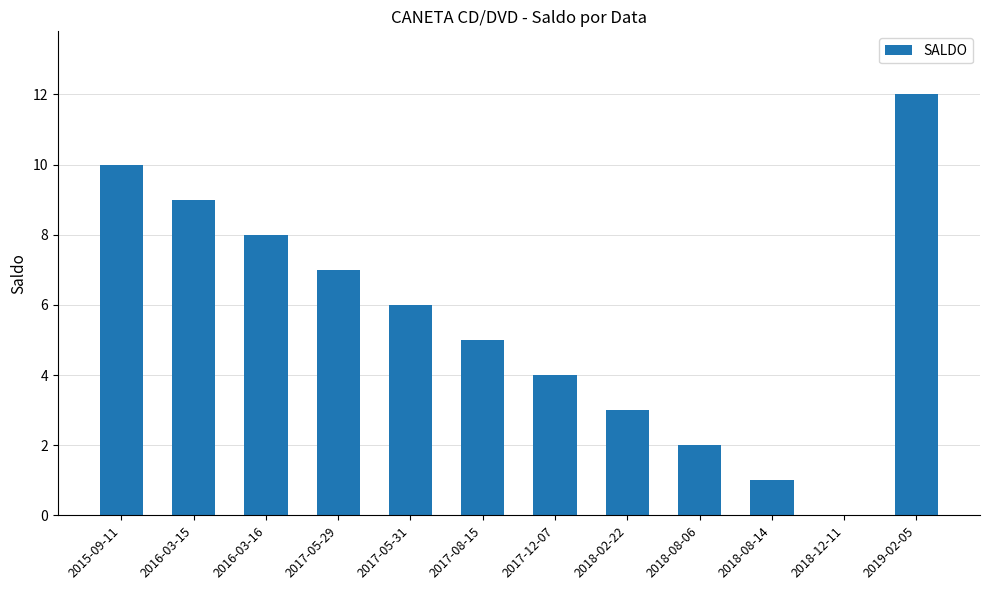

Are the bars horizontal?

No